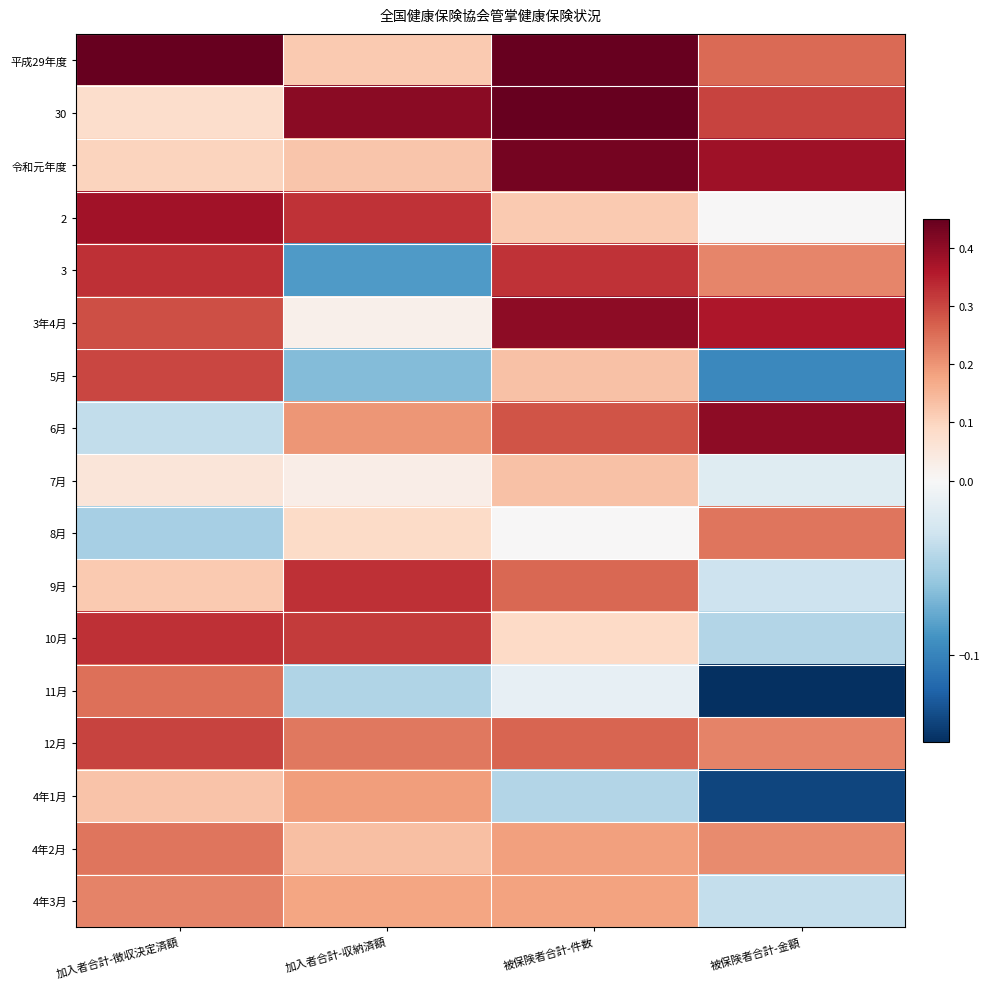

At 加入者合計-徴収決定済額, list the series in order from smallest to largest.

8月, 6月, 7月, 30, 令和元年度, 9月, 4年1月, 4年3月, 4年2月, 11月, 3年4月, 5月, 12月, 10月, 3, 2, 平成29年度